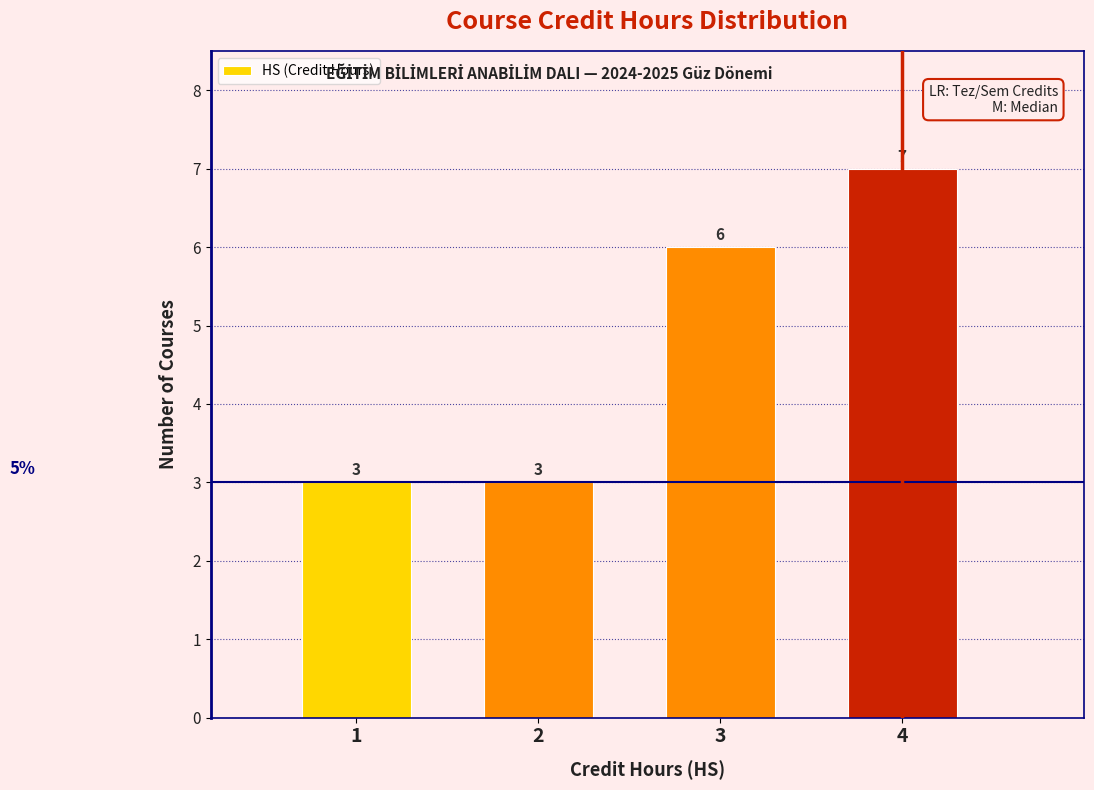

Reading left to right, list every bar in this chart as the range it spans on the x-axis followed by its height.

0.5 to 1.5: 3
1.5 to 2.5: 3
2.5 to 3.5: 6
3.5 to 4.5: 7